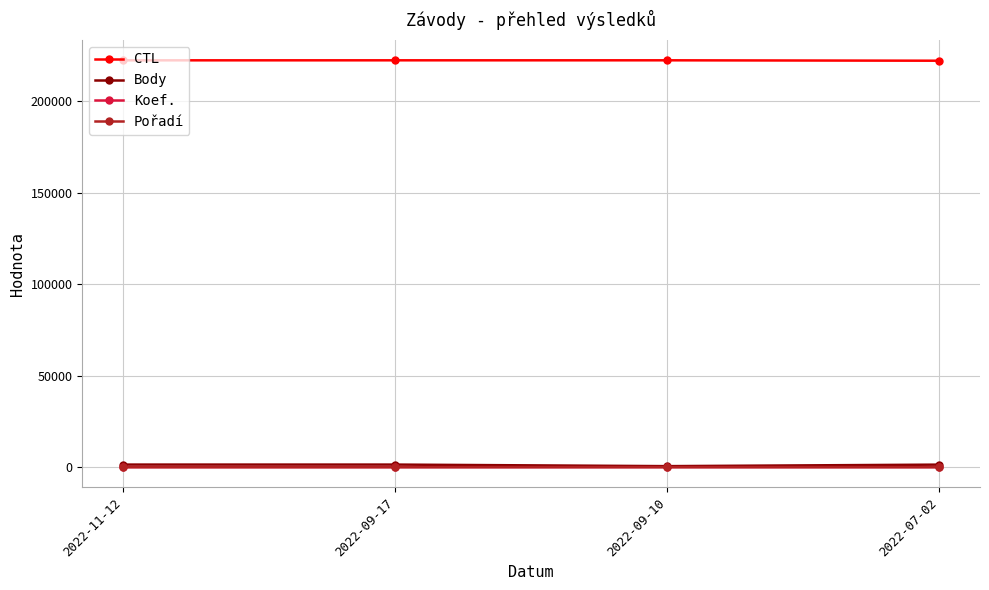

True or false: Koef. has more than 2 points higher than both neighbors.

False